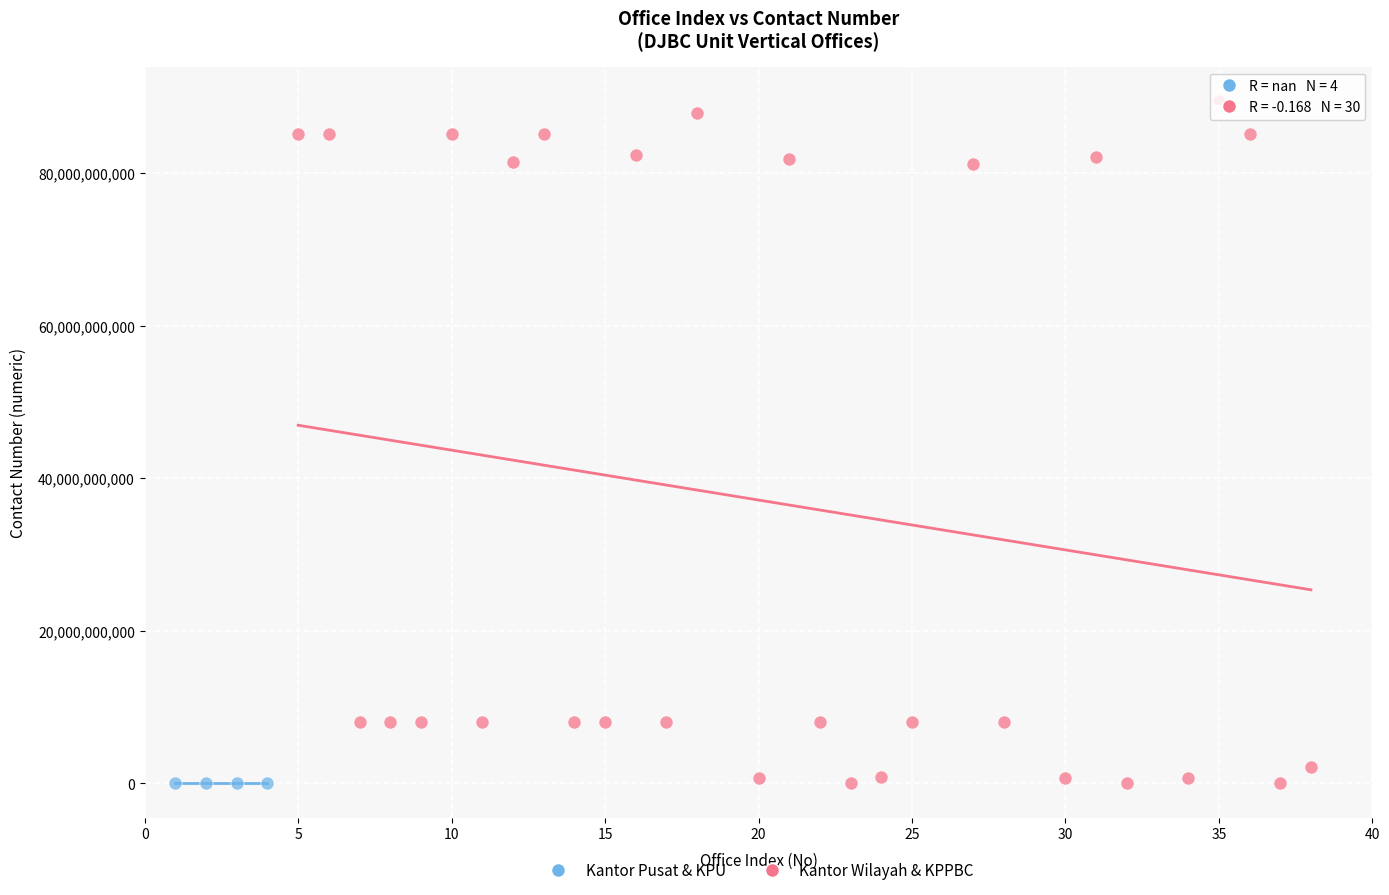

Which series reaches the maximum Y coordinate?

Kantor Wilayah & KPPBC